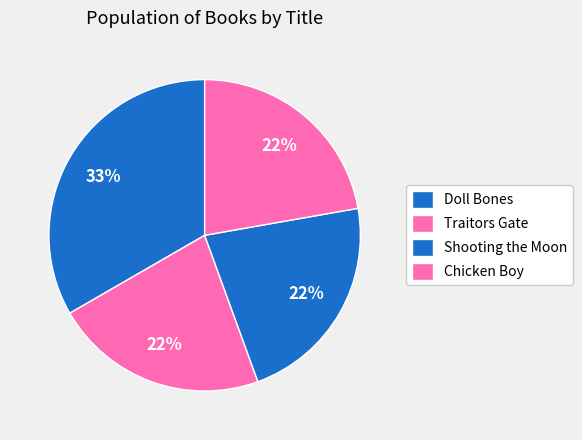

Which slice is the largest?

Doll Bones